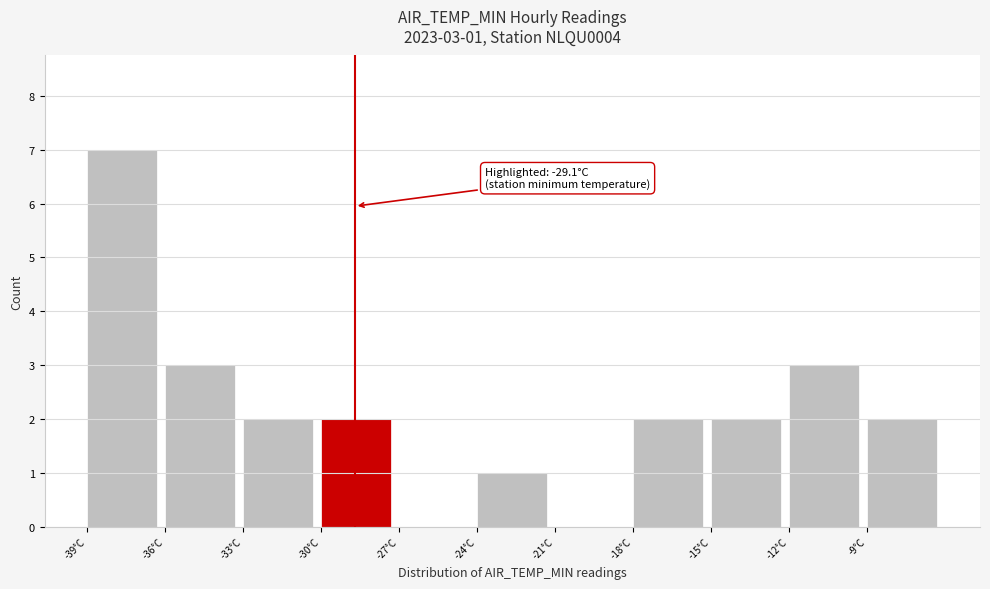

Reading left to right, what are all the values shown in this chart?

-39°C=7	-36°C=3	-33°C=2	-30°C=2	-27°C=0	-24°C=1	-21°C=0	-18°C=2	-15°C=2	-12°C=3	-9°C=2